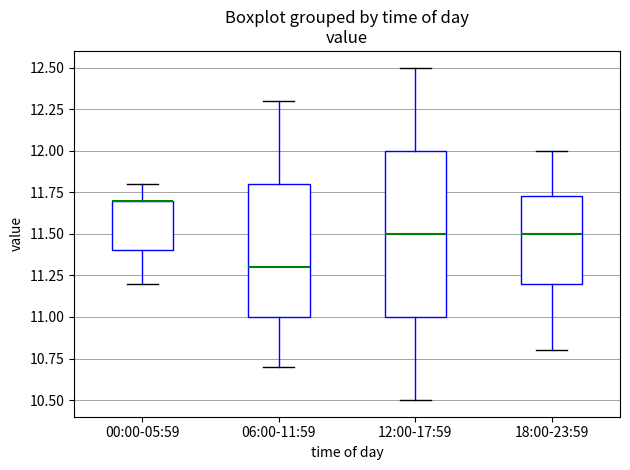

Where is the lower edge of the box for 00:00-05:59 on the y-axis? The values are not printed on the chart, so give them approximately, as read against the axis.

11.40